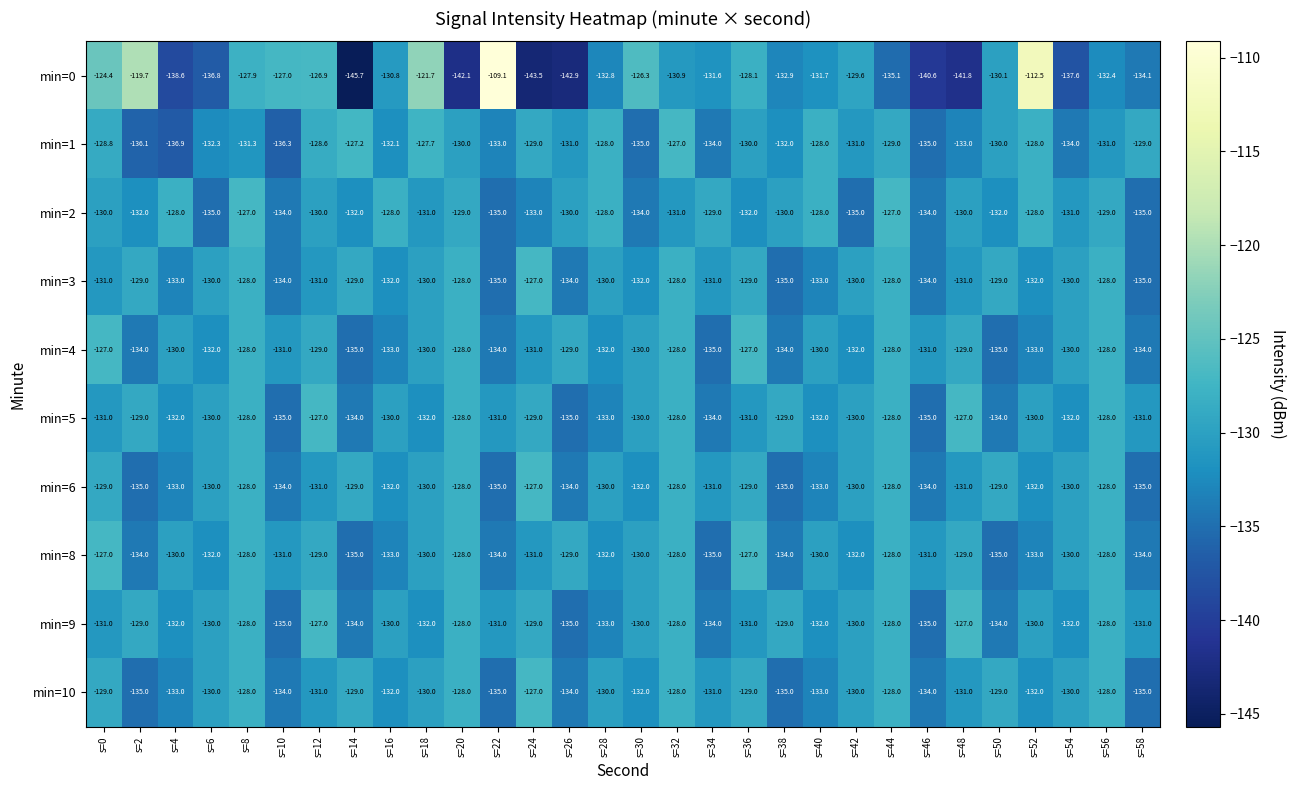

Is it true that min=8 equals -128.0 at s=56?

True